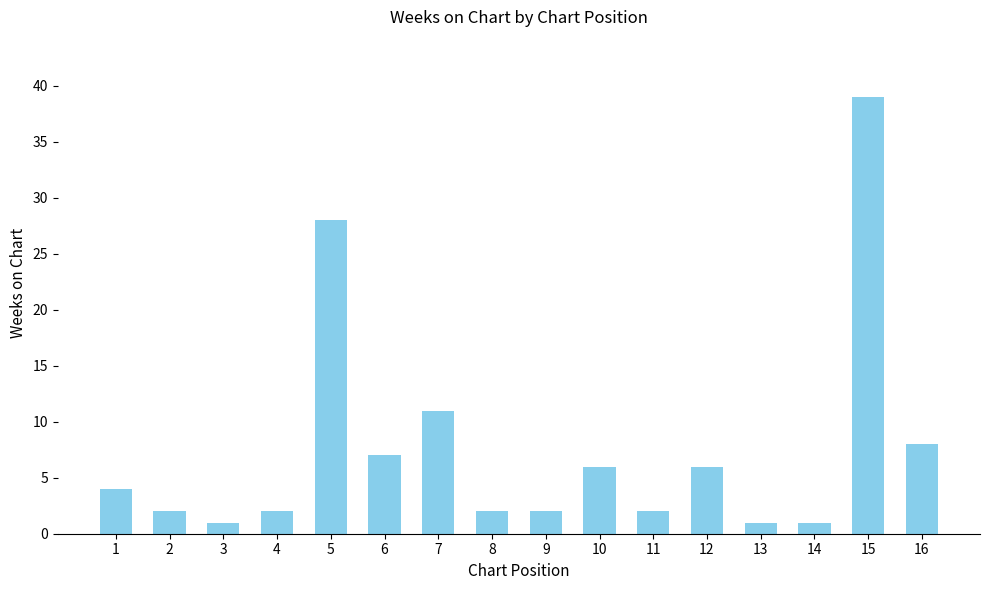

True or false: the data shows 10 at 12.

False